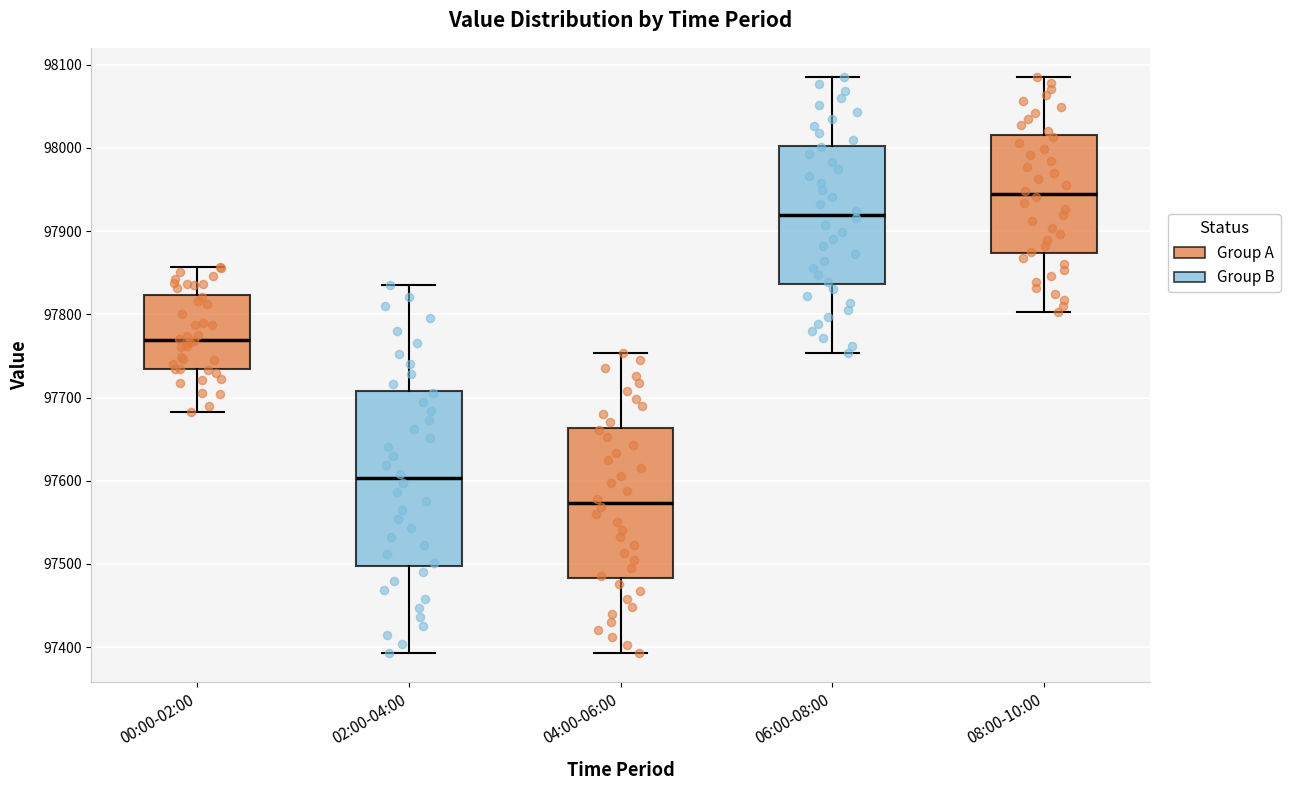

Reading left to right, read every box against the y-axis: the position of its median line, the range the box covers, and the ends of its whiskers. The values are not printed on the chart, so give them approximately, as read against the axis.

00:00-02:00: median 97770, box 97730 to 97820, whiskers 97680 to 97860
02:00-04:00: median 97600, box 97500 to 97710, whiskers 97390 to 97840
04:00-06:00: median 97570, box 97480 to 97660, whiskers 97390 to 97750
06:00-08:00: median 97920, box 97840 to 98000, whiskers 97750 to 98090
08:00-10:00: median 97940, box 97870 to 98010, whiskers 97800 to 98090